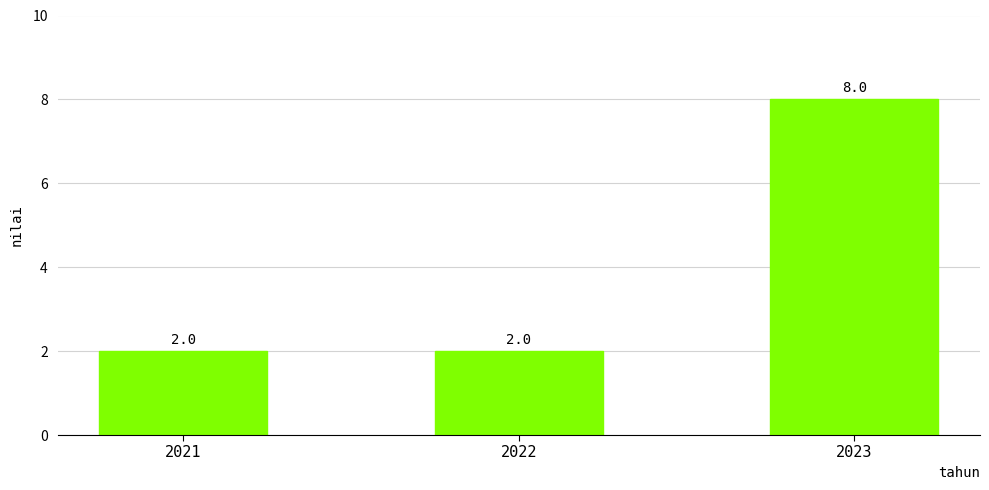

Reading left to right, extract all data points from this chart.

2	2	8